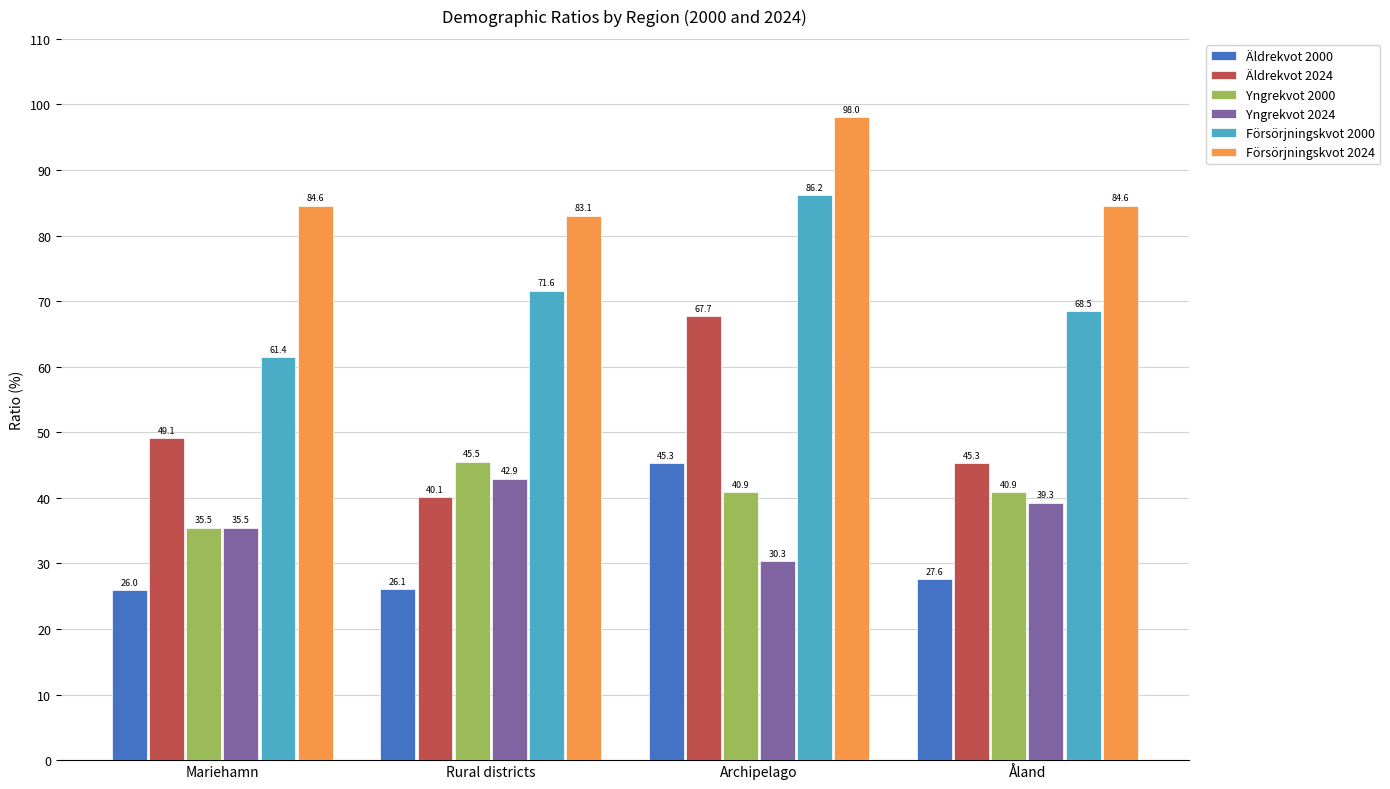

What is the difference between the maximum and minimum values in the Yngrekvot 2024 series?

12.6